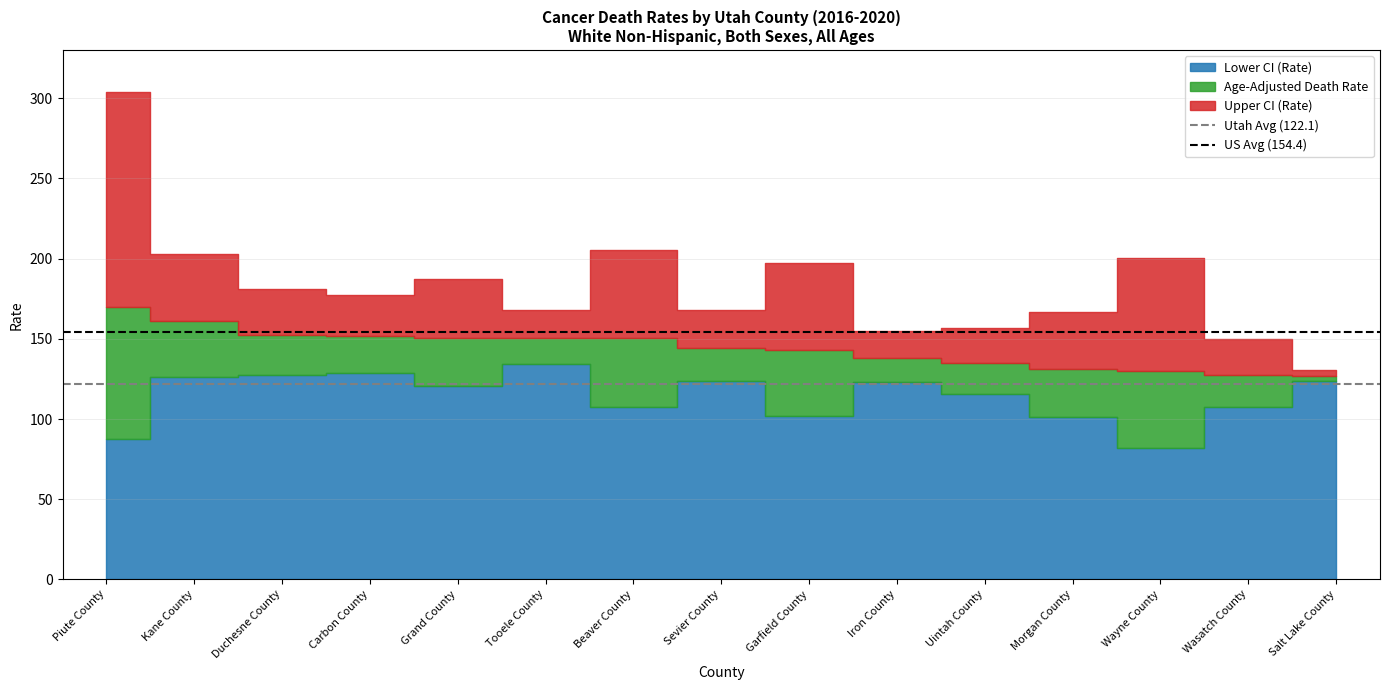

What is the value of the US Avg (154.4) point at the 2nd from the left?

154.4